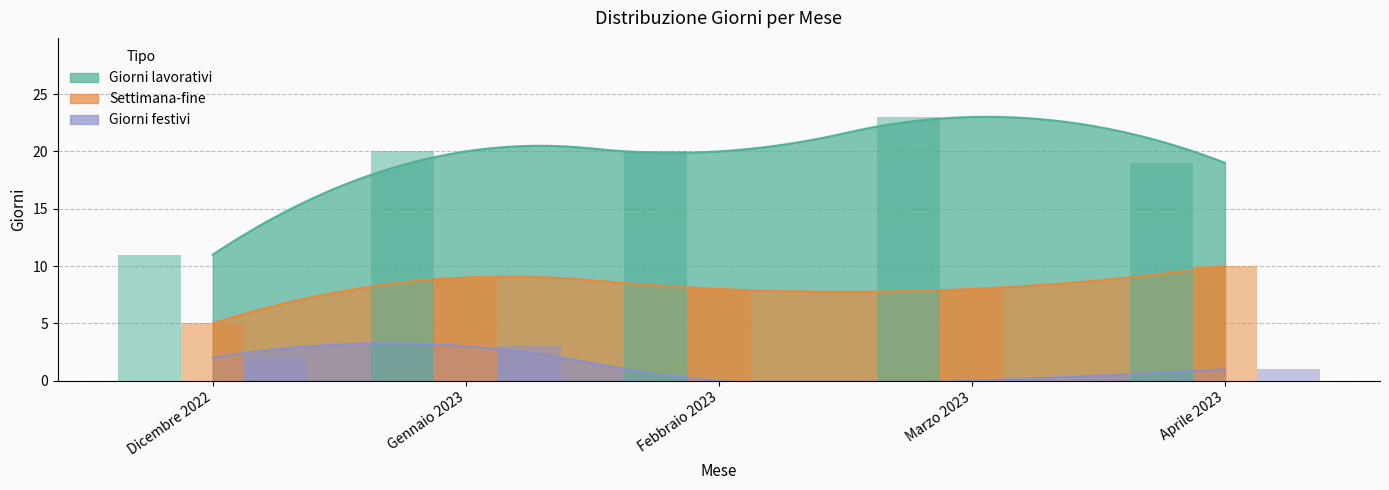

How many groups of bars are there?

5